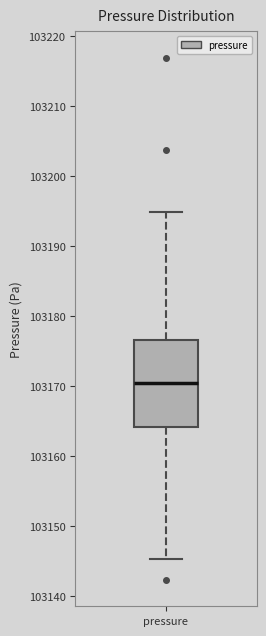

Transcribe this box plot: give where the median line is, the range the box spans, and where the two whiskers end, as read against the y-axis. The values are not printed on the chart, so give them approximately, as read against the axis.

median 103170, box 103164 to 103177, whiskers 103145 to 103195